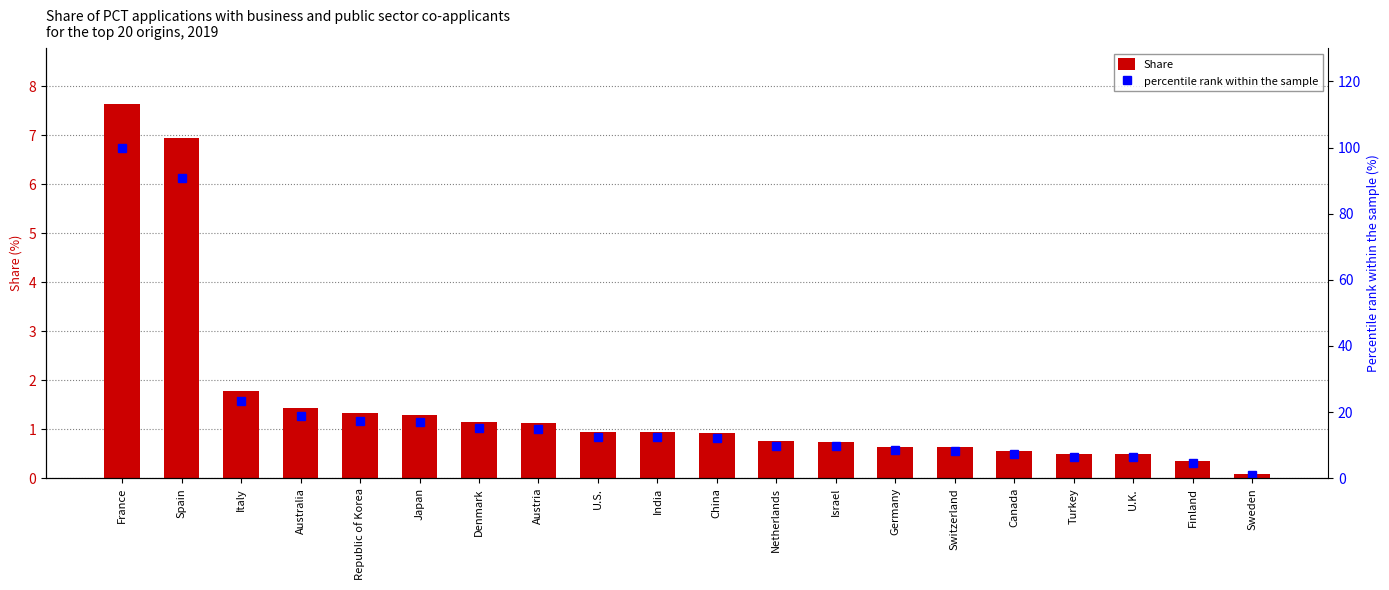

At which label is percentile rank within the sample closest to 50?

Italy